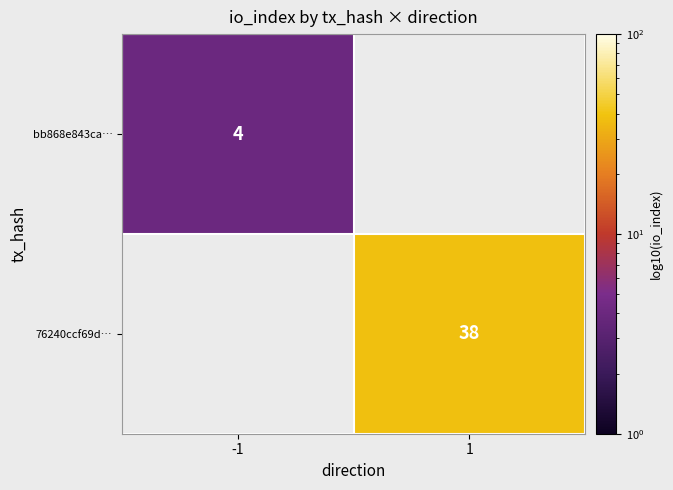

Count the number of categories in the chart.

2